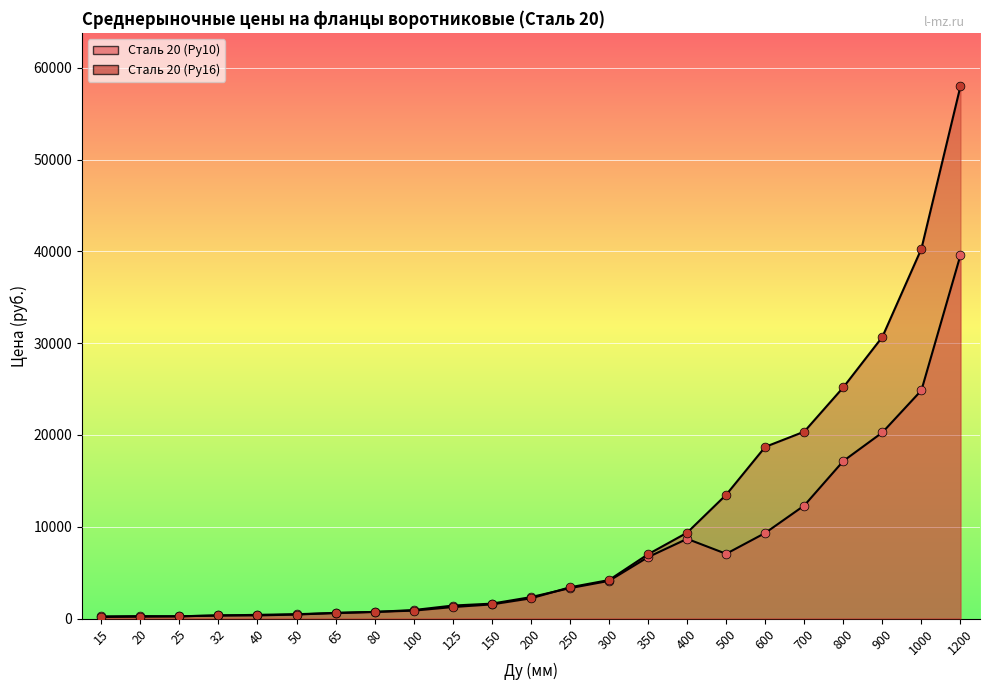

At how many categories does at least one series exceed 43340?

1